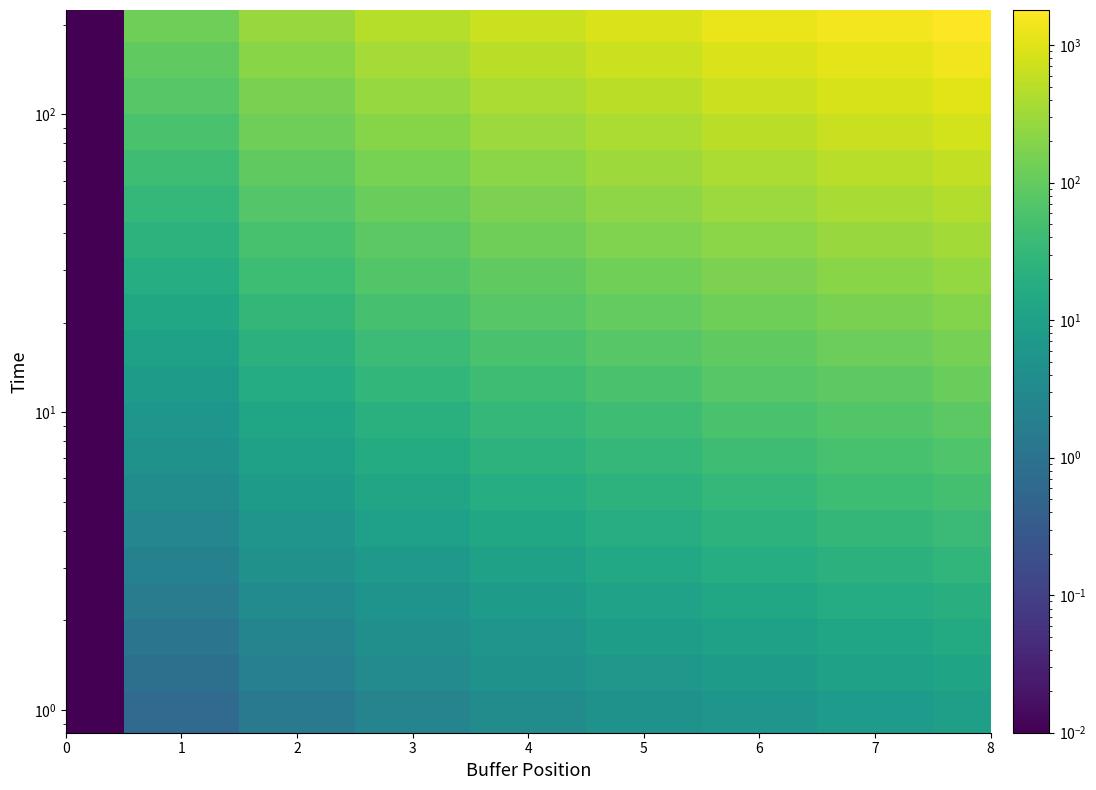

At which category is the sum across all series the highest?

8